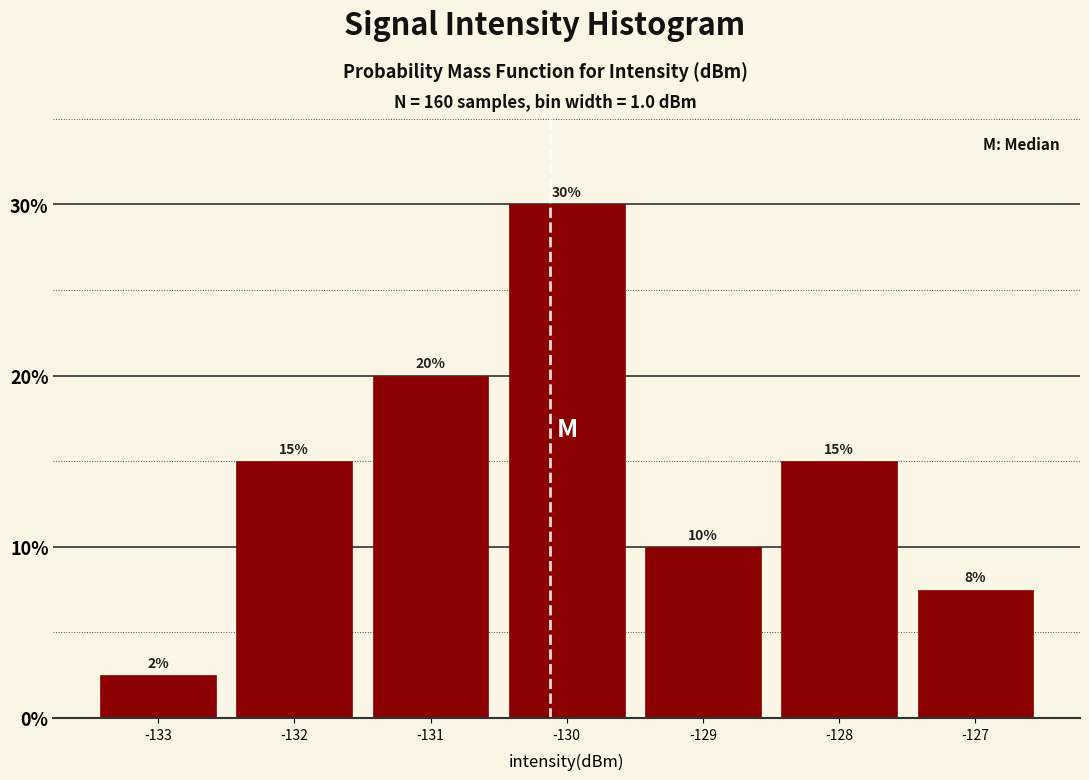

What is the difference between the values at -132 and -131?

5.0